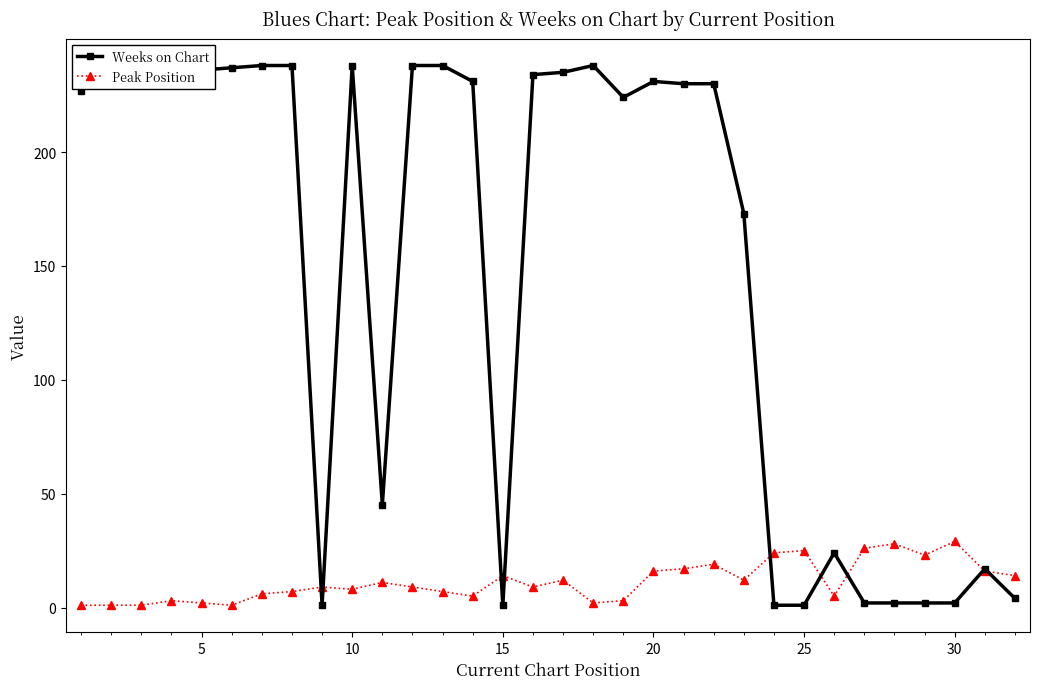

How many distinct data groups are displayed?

2